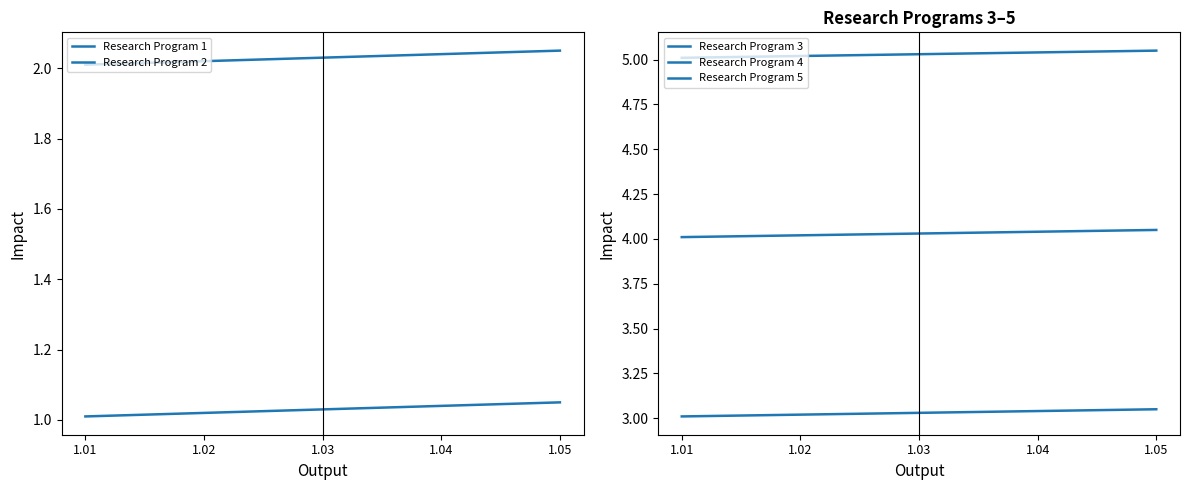

What is the sum of the Research Program 3 values at 1.05 and 1.04?

6.1